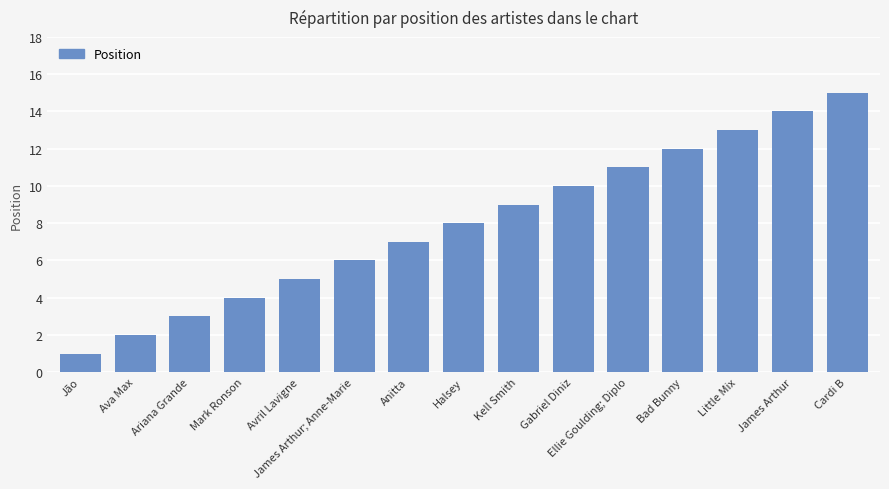

Which label corresponds to the largest value in the chart?

Cardi B